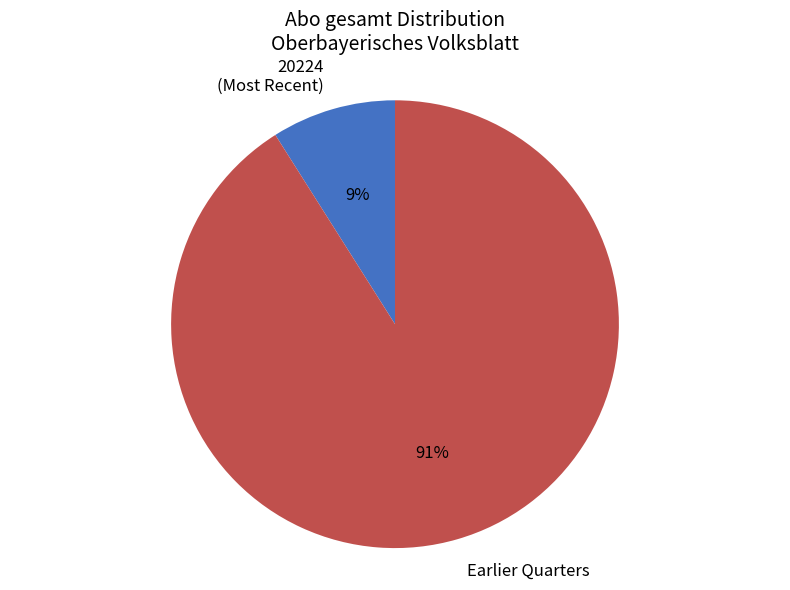

True or false: 20224 (Most Recent) accounts for 19% of the total.

False